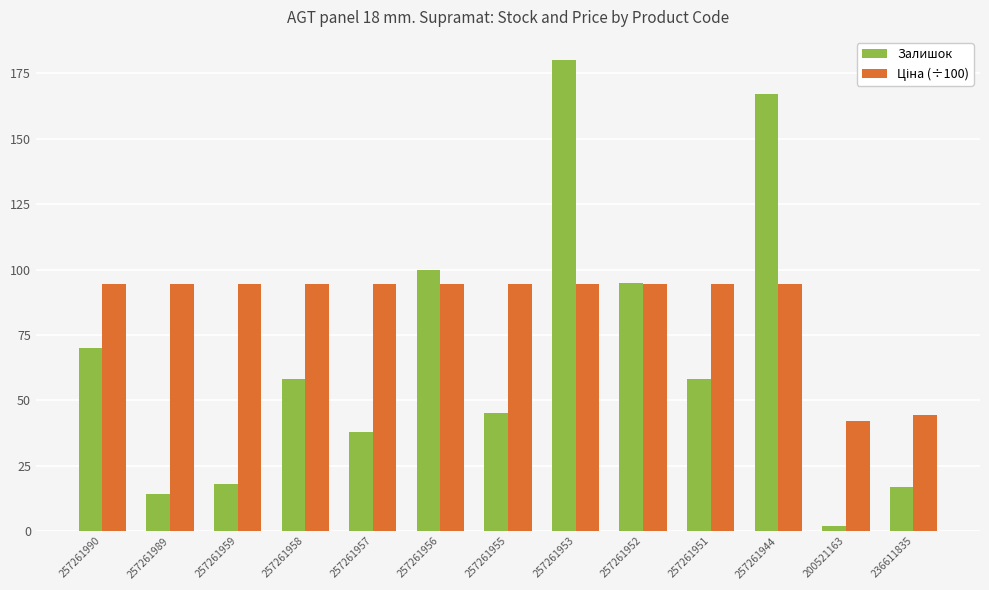

Which category has the highest value across all series?

257261953